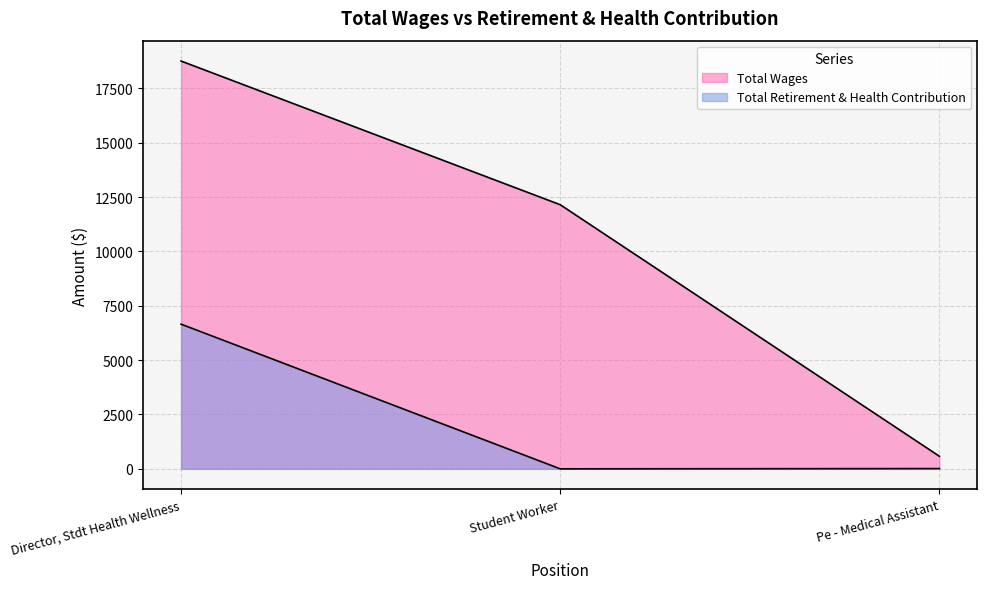

How many categories are shown in the chart?

3